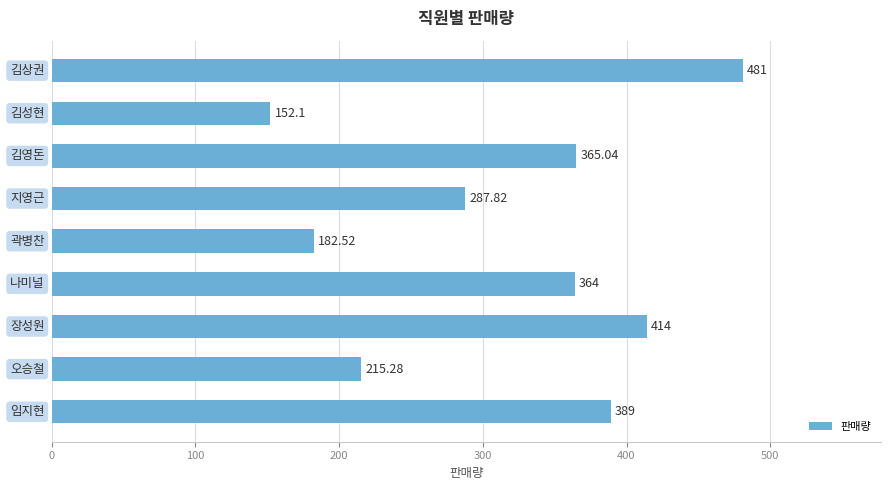

What is the sum of all values?

2850.8